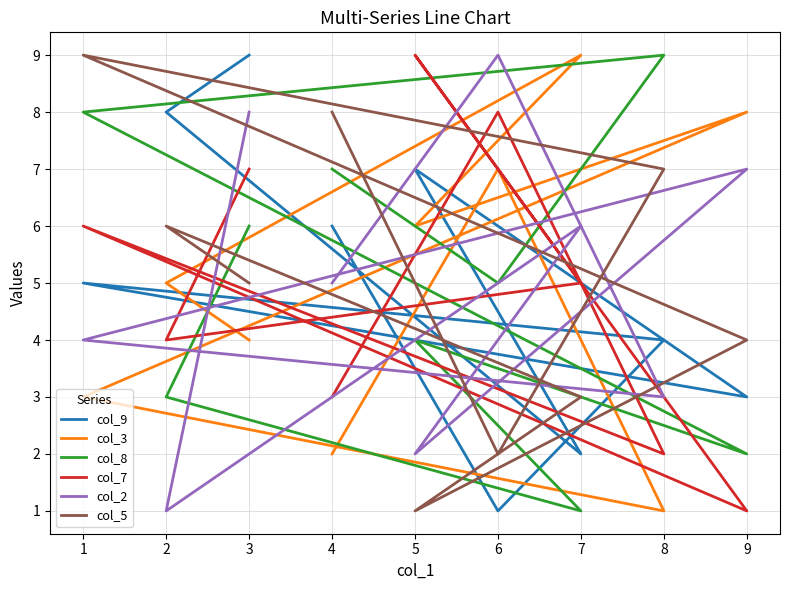

Reading left to right, what are all the values shown in this chart?

col_9: 6	1	4	5	3	7	2	8	9
col_3: 2	7	1	3	8	6	9	5	4
col_8: 7	5	9	8	2	4	1	3	6
col_7: 3	8	2	6	1	9	5	4	7
col_2: 5	9	3	4	7	2	6	1	8
col_5: 8	2	7	9	4	1	3	6	5